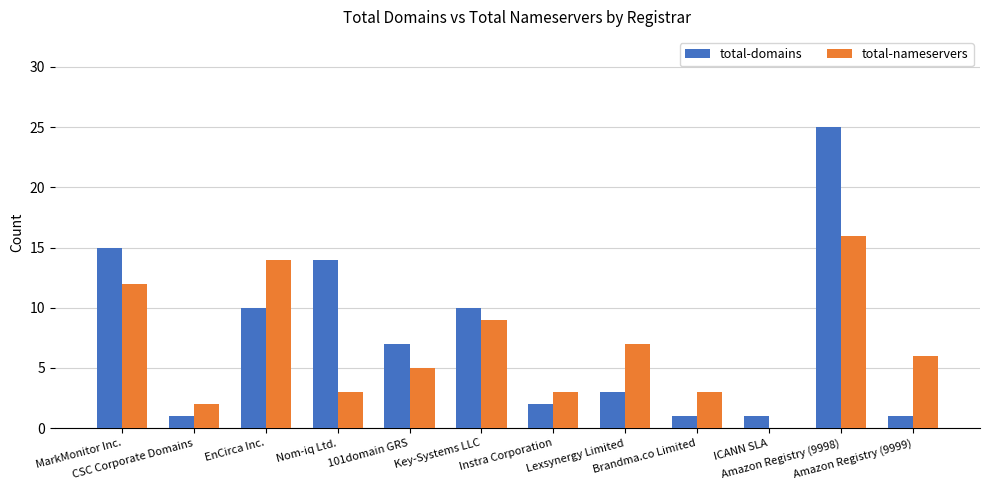

Is the value of total-domains at CSC Corporate Domains greater than the value of total-nameservers at Amazon Registry (9998)?

No